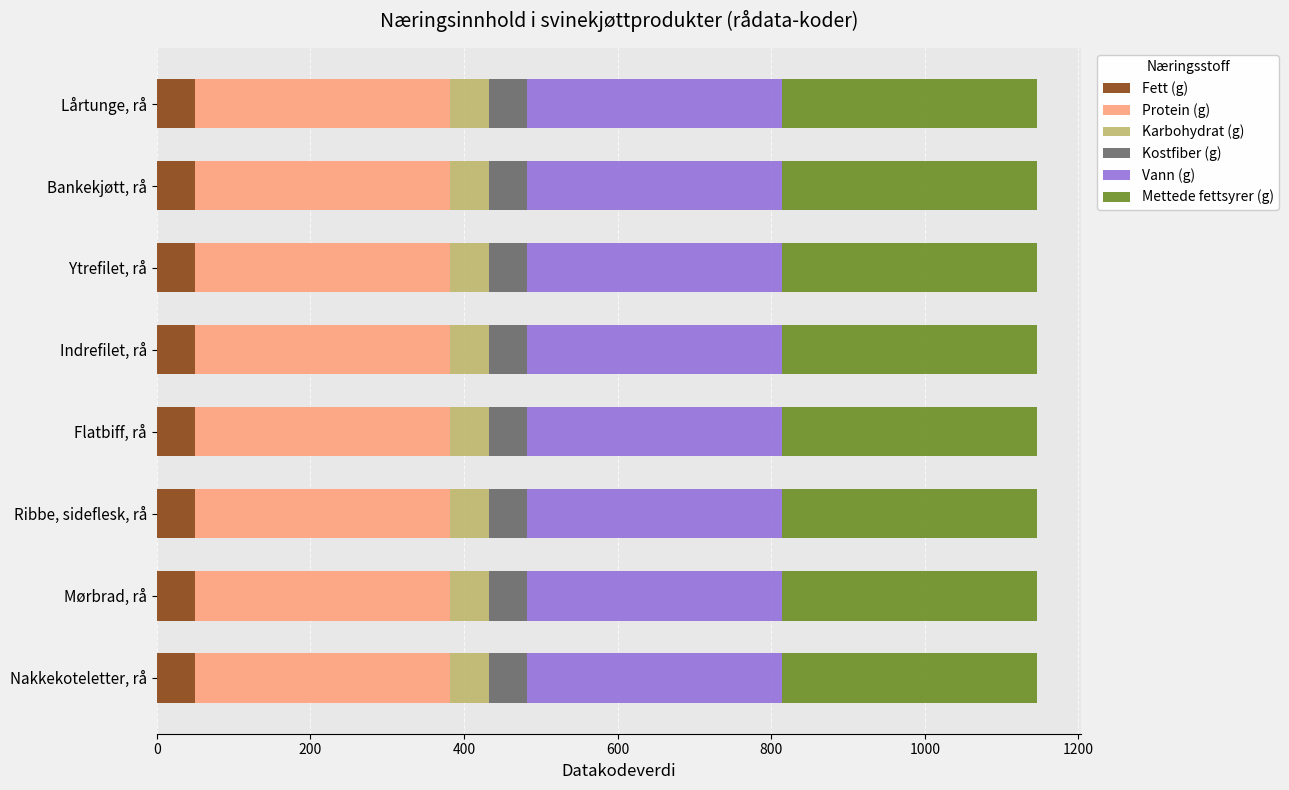

What is the minimum value for Fett (g)?

50